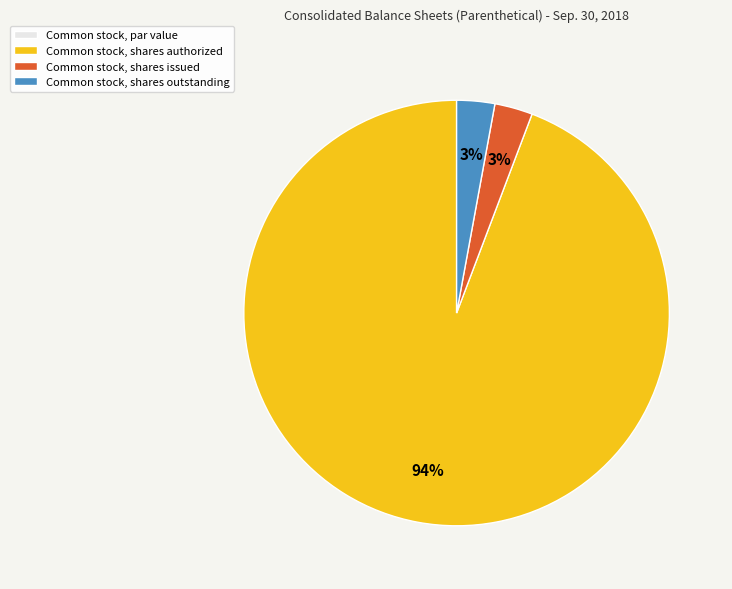

To the nearest percent, what is the combined percentage of Common stock, shares outstanding and Common stock, shares authorized?

97%